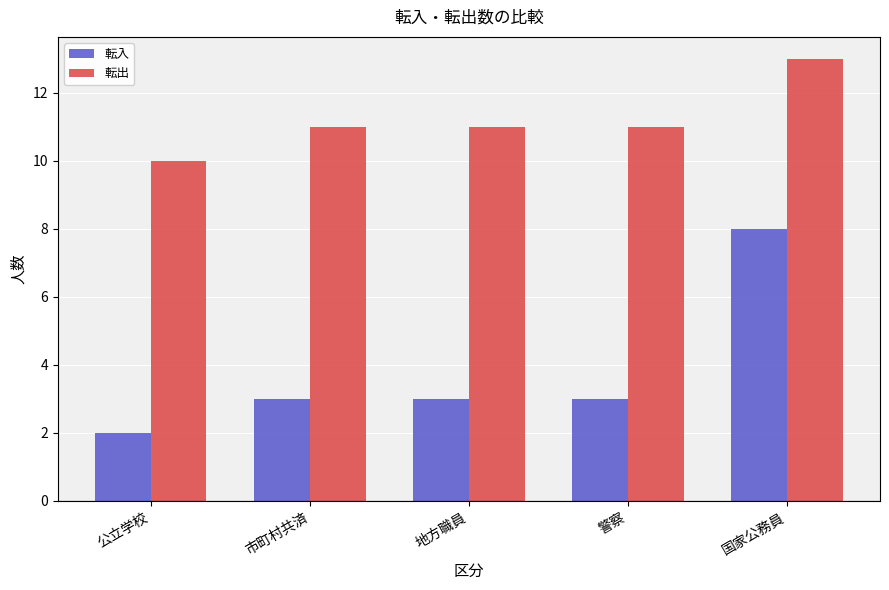

Which series has the largest range (max minus min)?

転入